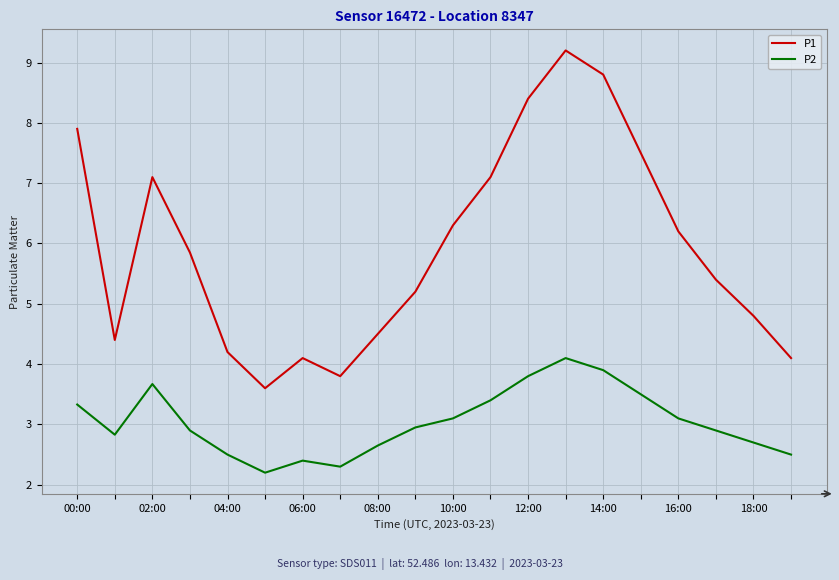

What are all the series names shown in the legend?

P1, P2